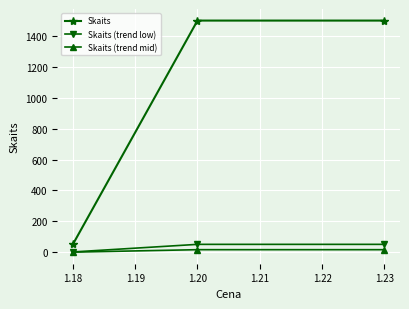

What is the highest value of the Skaits series?

1500.0